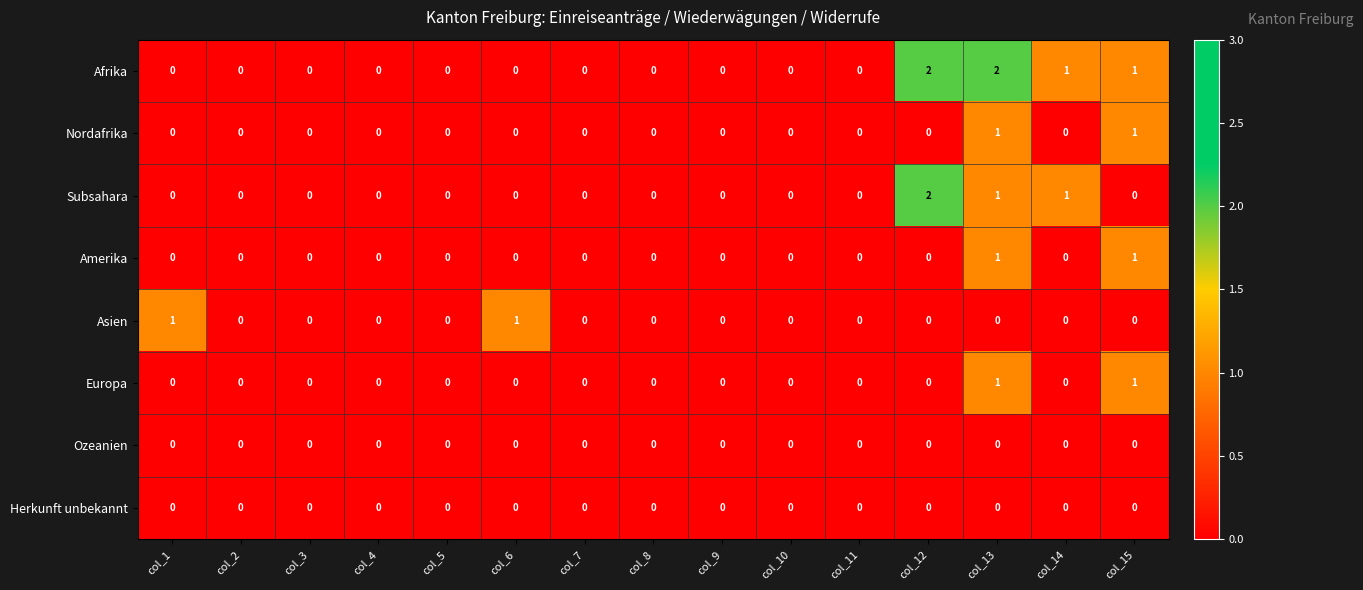

Count the number of data series in this chart.

8